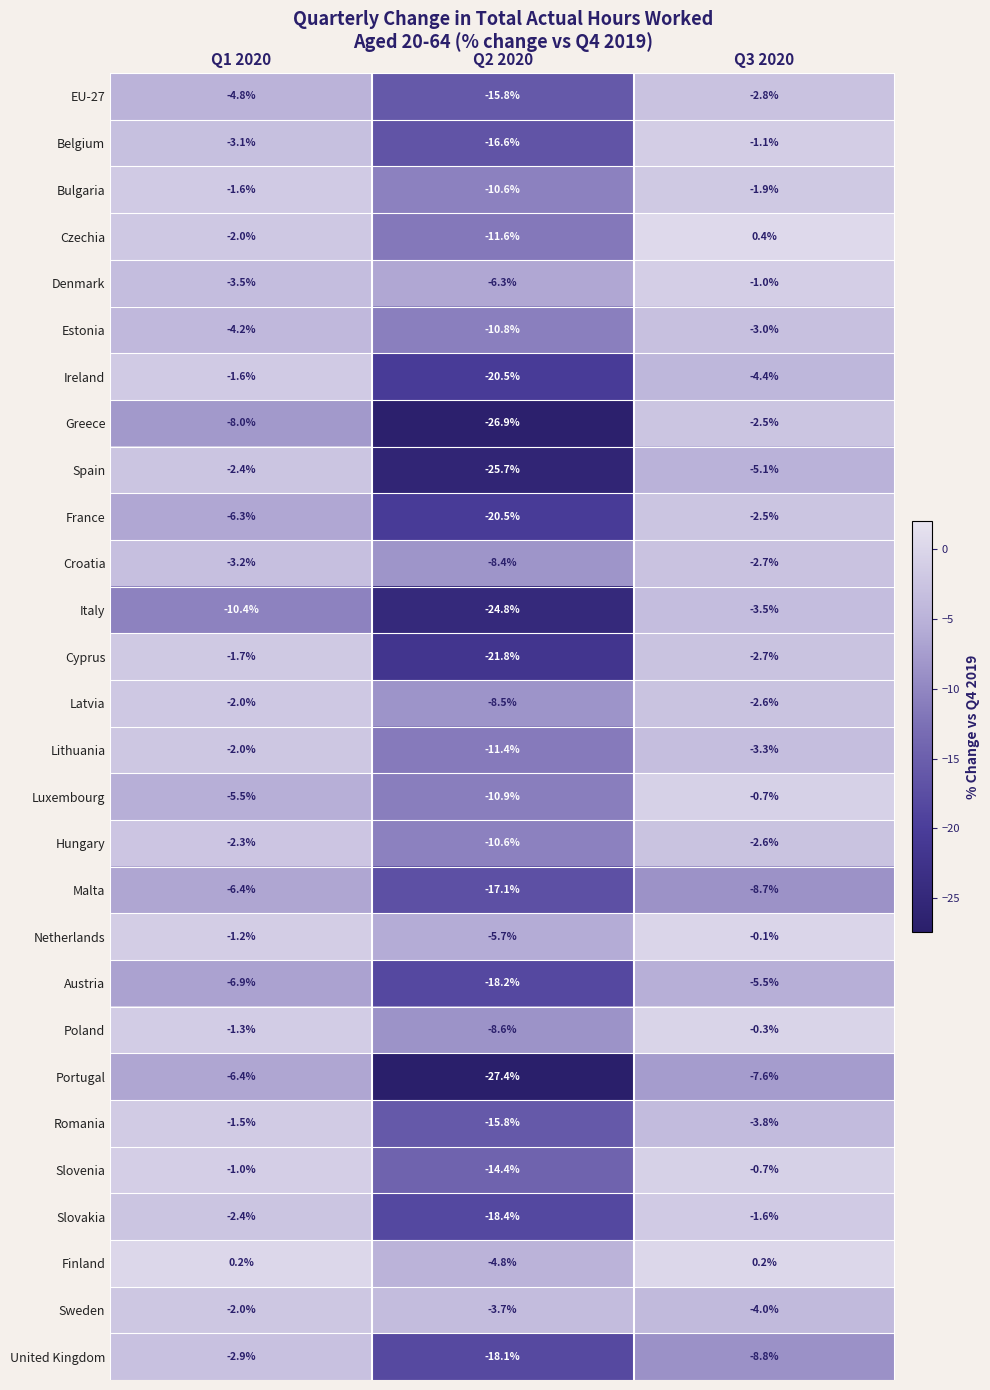

The Luxembourg series shows -9.6 at Q1 2020. True or false?

False